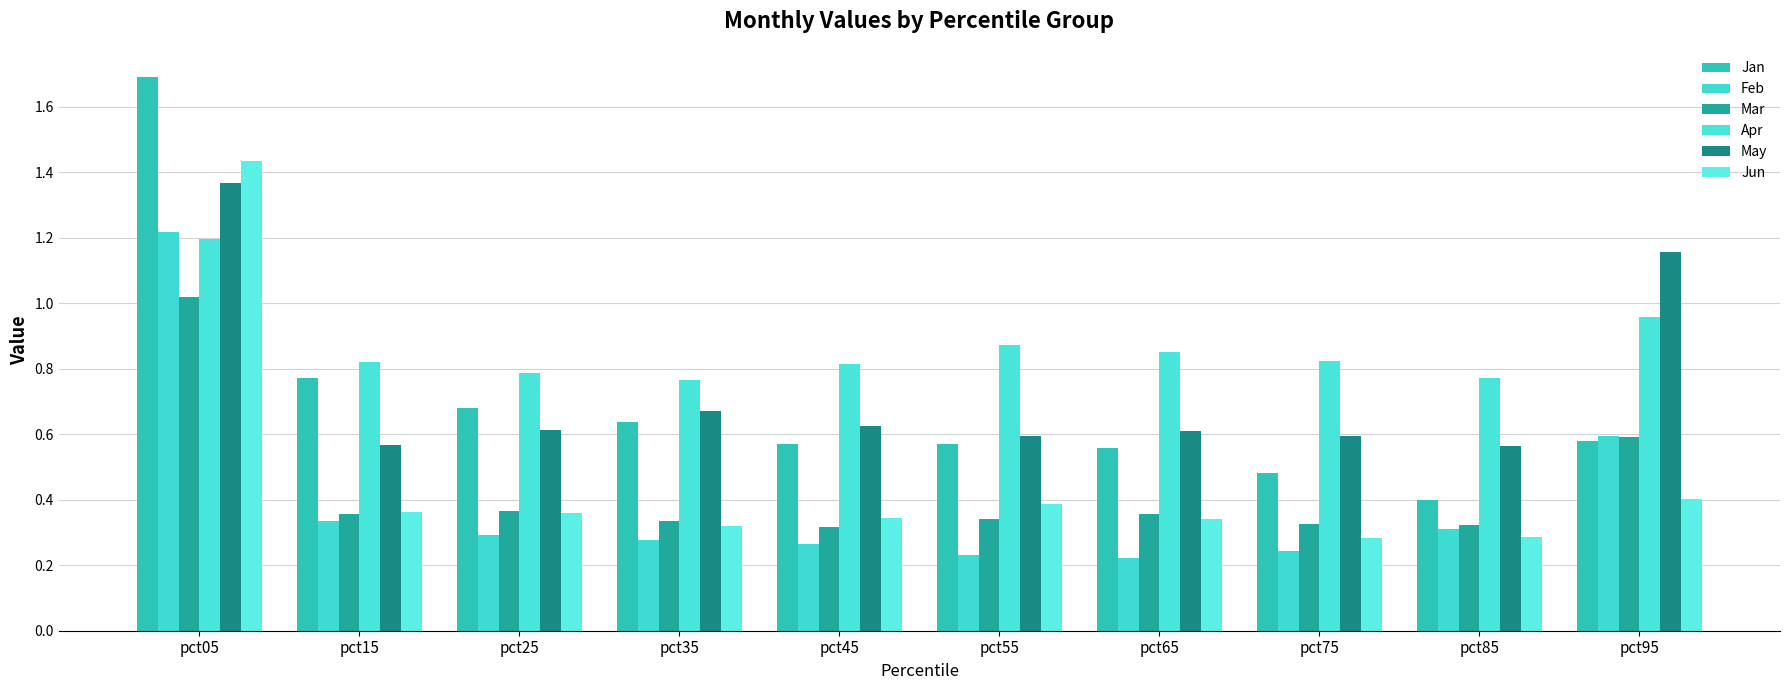

Are the bars grouped side by side (vs. stacked)?

Yes